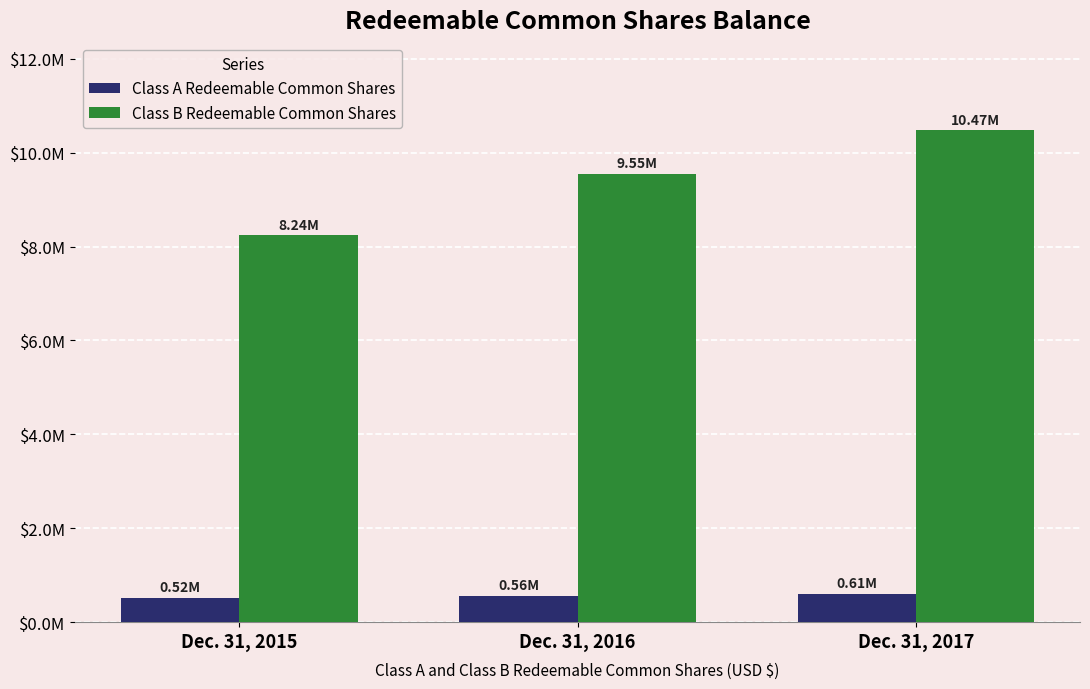

Are the bars grouped side by side (vs. stacked)?

Yes